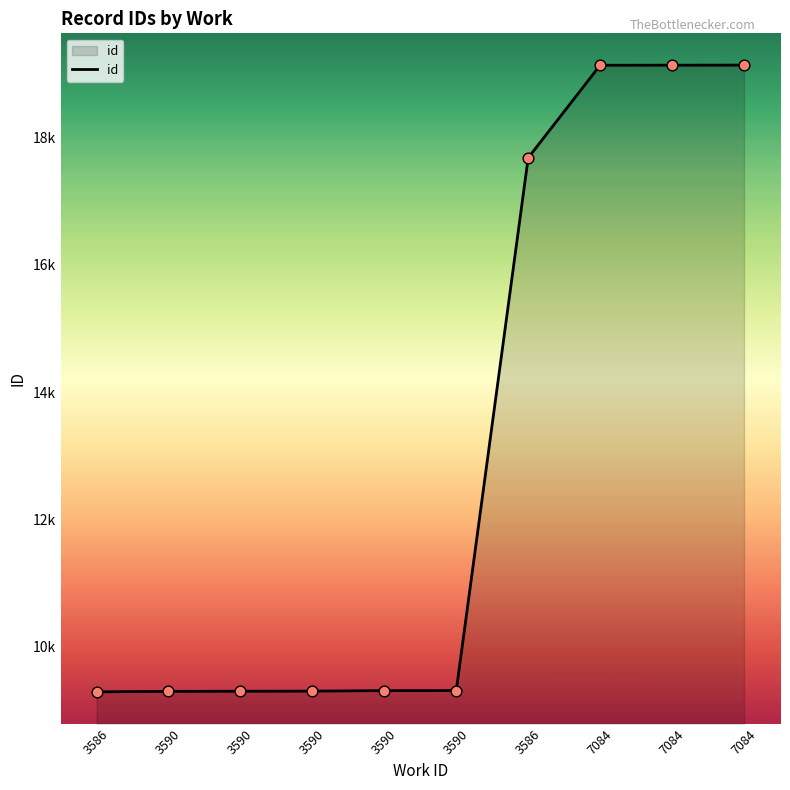

What is the change in value from 3586 to 3590?

+11